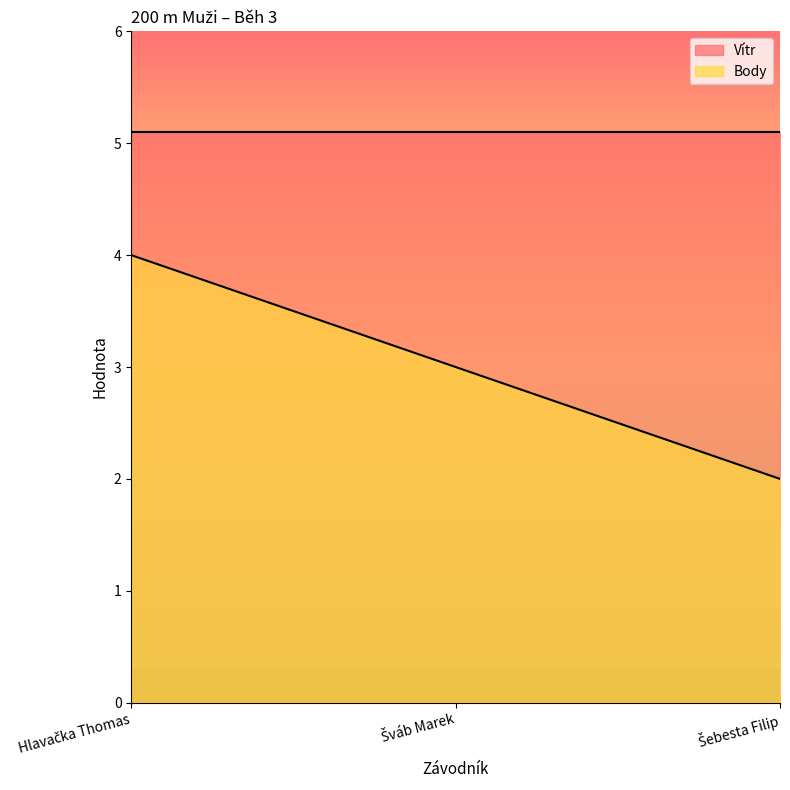

Rank the categories by value from lowest to highest.

Šebesta Filip, Šváb Marek, Hlavačka Thomas